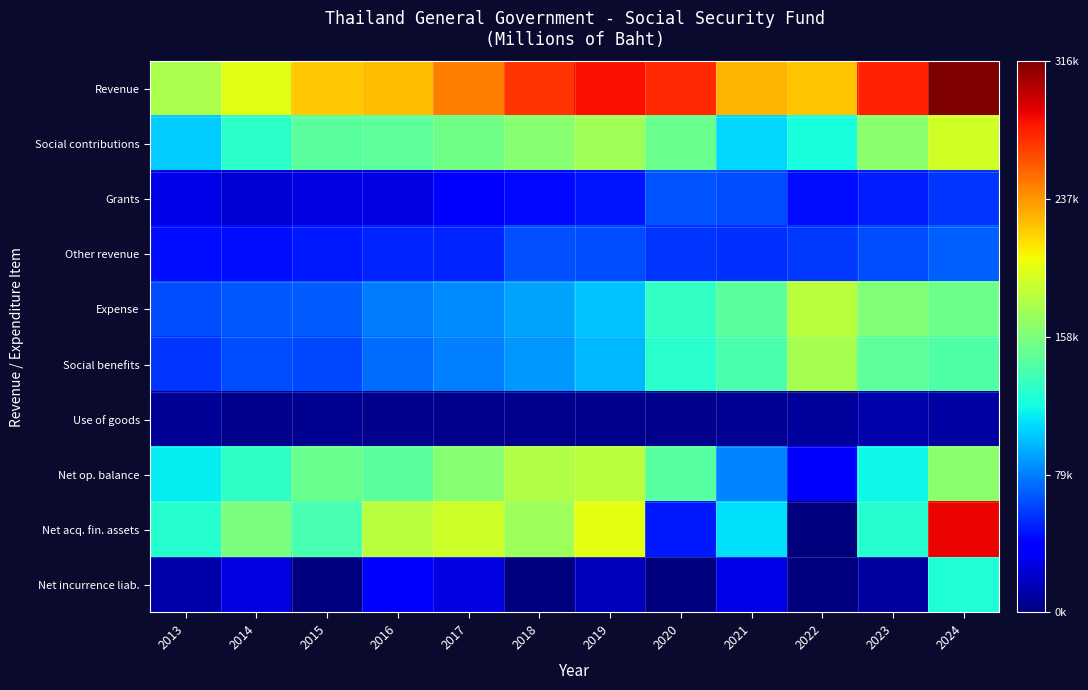

Reading right to left, transcribe all the data shown in this chart.

Revenue: 2024=315633.5	2023=275433.2	2022=221300.6	2021=225644.9	2020=273707.4	2019=282310.4	2018=269162.2	2017=245334.3	2016=223616.4	2015=219527.8	2014=196198.5	2013=176155.9
Social contributions: 2024=190333.3	2023=163378.2	2022=119944.3	2021=107235.6	2020=151347.2	2019=172134.4	2018=162126.5	2017=153488.2	2016=145692.9	2015=144803.5	2014=128173.7	2013=103112.1
Grants: 2024=55972.9	2023=48514.2	2022=44092.0	2021=63612.0	2020=65723.0	2019=46835.0	2018=42620.0	2017=40586.0	2016=27200.0	2015=27217.2	2014=24630.0	2013=29479.0
Other revenue: 2024=69327.3	2023=63540.9	2022=57264.3	2021=54797.3	2020=56637.2	2019=63341.0	2018=64415.7	2017=51260.1	2016=50723.6	2015=47507.1	2014=43394.8	2013=43564.8
Expense: 2024=151903.0	2023=159412.9	2022=182313.9	2021=145257.1	2020=130194.1	2019=100763.6	2018=91079.9	2017=83654.1	2016=78152.7	2015=67938.3	2014=67044.3	2013=63067.3
Social benefits: 2024=141600.1	2023=146142.5	2022=174746.5	2021=138398.9	2020=126096.7	2019=96470.4	2018=86604.2	2017=79051.1	2016=73364.7	2015=62858.1	2014=62952.1	2013=56633.1
Use of goods: 2024=10295.3	2023=13265.8	2022=7562.6	2021=6833.5	2020=4081.9	2019=4287.6	2018=4481.3	2017=4485.1	2016=4355.6	2015=5080.2	2014=4092.3	2013=6434.0
Net op. balance: 2024=163730.5	2023=116020.3	2022=38986.7	2021=80387.9	2020=143513.3	2019=181546.8	2018=178082.3	2017=161680.2	2016=145463.7	2015=151589.5	2014=129154.2	2013=113088.5
Net acq. fin. assets: 2024=285928.5	2023=125278.4	2022=0.0	2021=109270.2	2020=47901.9	2019=198321.3	2018=171048.0	2017=189847.2	2016=180077.4	2015=137129.8	2014=157071.6	2013=124788.9
Net incurrence liab.: 2024=122188.9	2023=9258.1	2022=0.0	2021=29071.4	2020=0.0	2019=16773.7	2018=0.0	2017=28167.0	2016=34613.8	2015=0.0	2014=28197.7	2013=11700.3